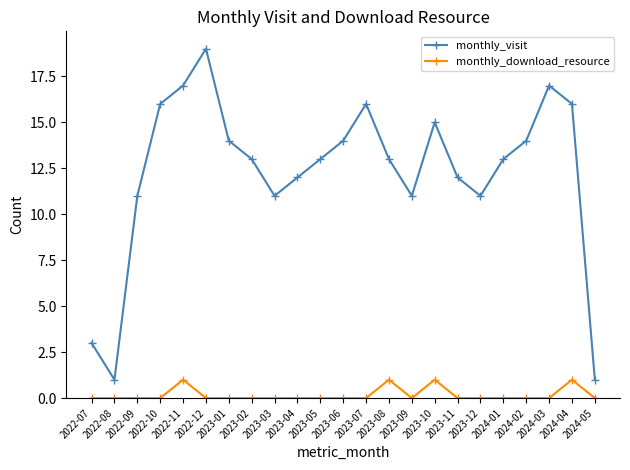

What is the sum of all monthly_download_resource values?

4